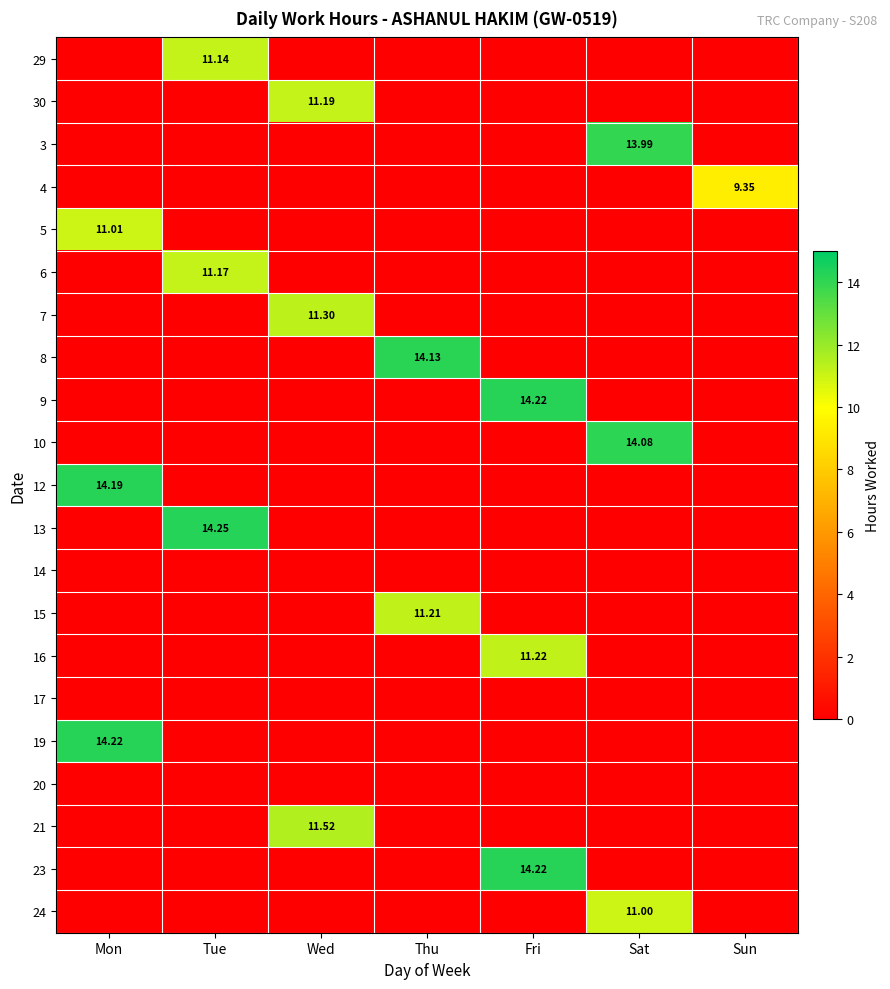

List the labels in order of 9 value, largest first.

Fri, Mon, Tue, Wed, Thu, Sat, Sun